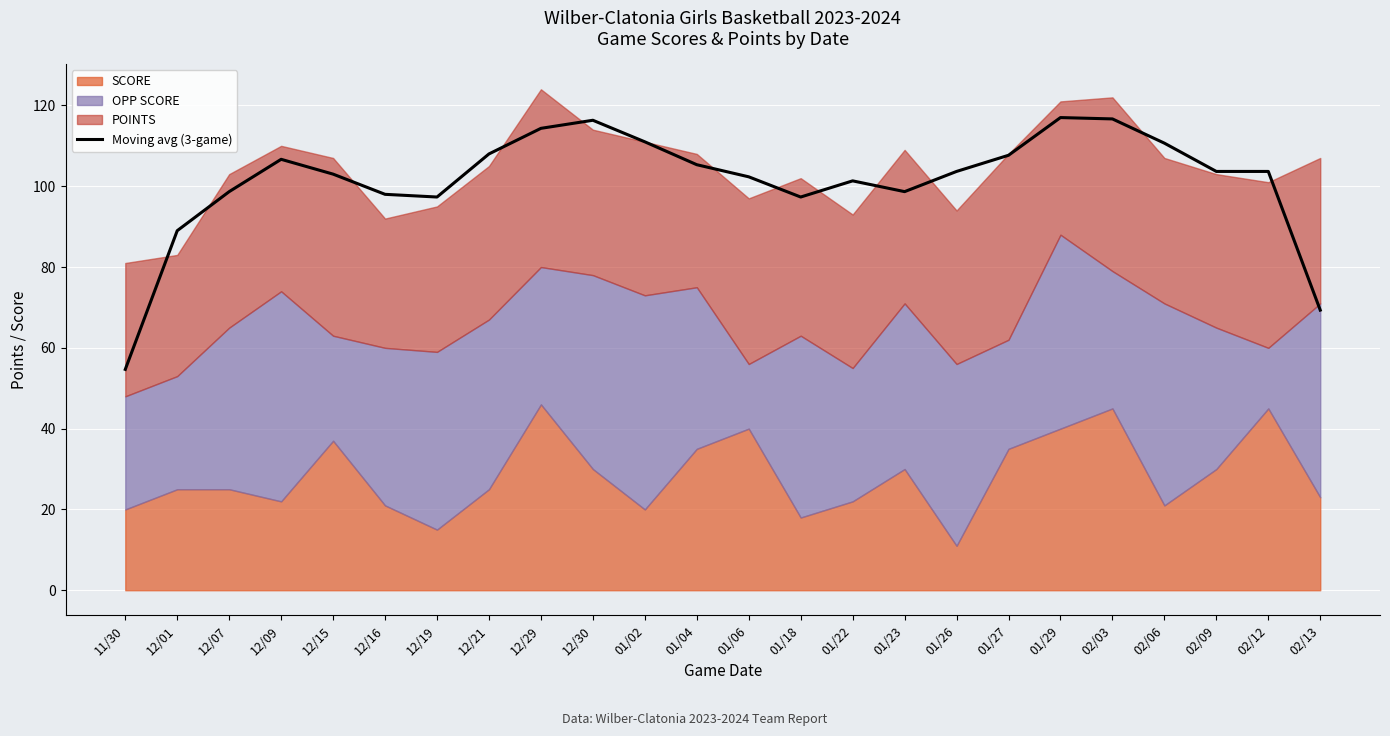

Reading left to right, extract all data points from this chart.

54.7	89.0	98.7	106.7	103.0	98.0	97.3	108.0	114.3	116.3	111.0	105.3	102.3	97.3	101.3	98.7	103.7	107.7	117.0	116.7	110.7	103.7	103.7	69.3